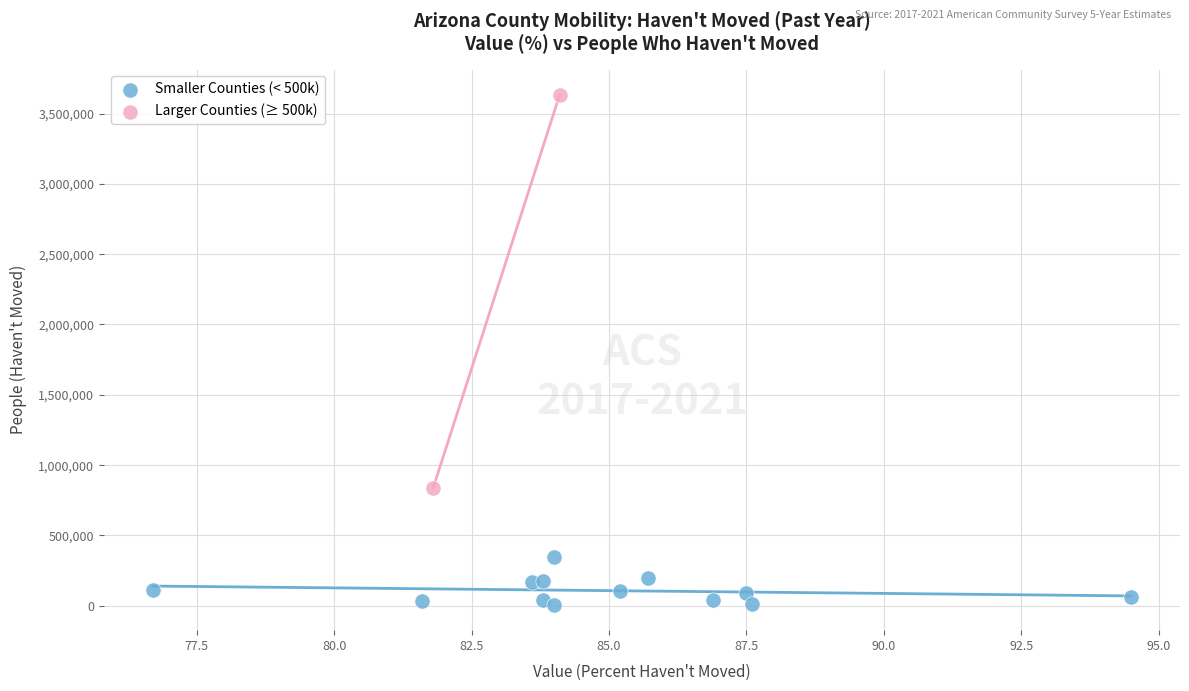

Which series contains the highest Y value?

Larger Counties (≥ 500k)